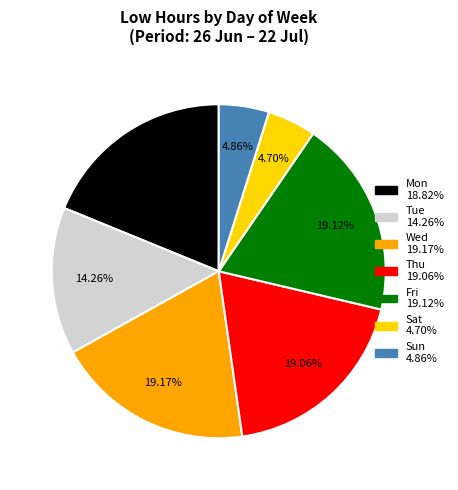

Is there a majority slice in this chart?

No